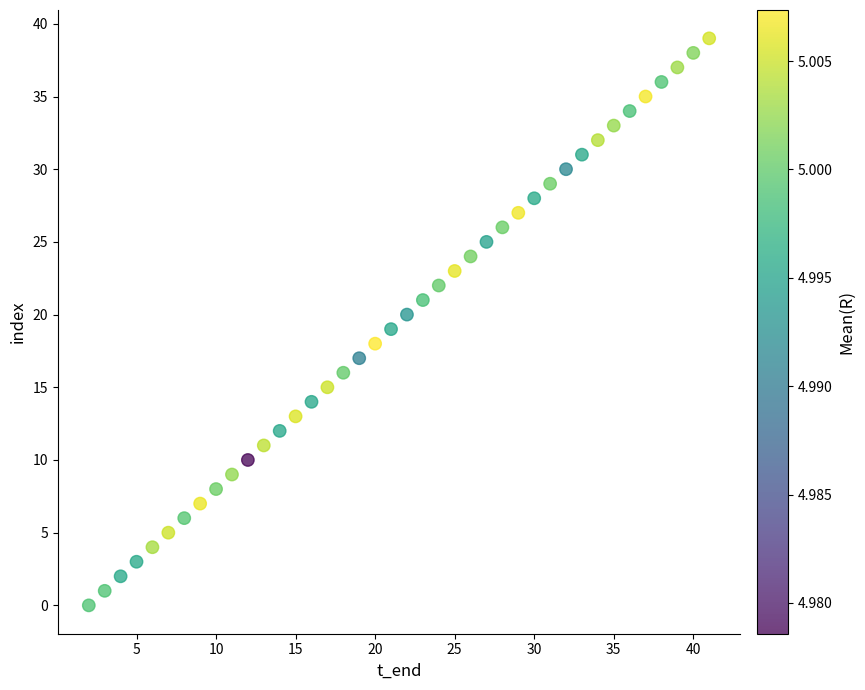

What is the range of Y values (max minus min)?

39